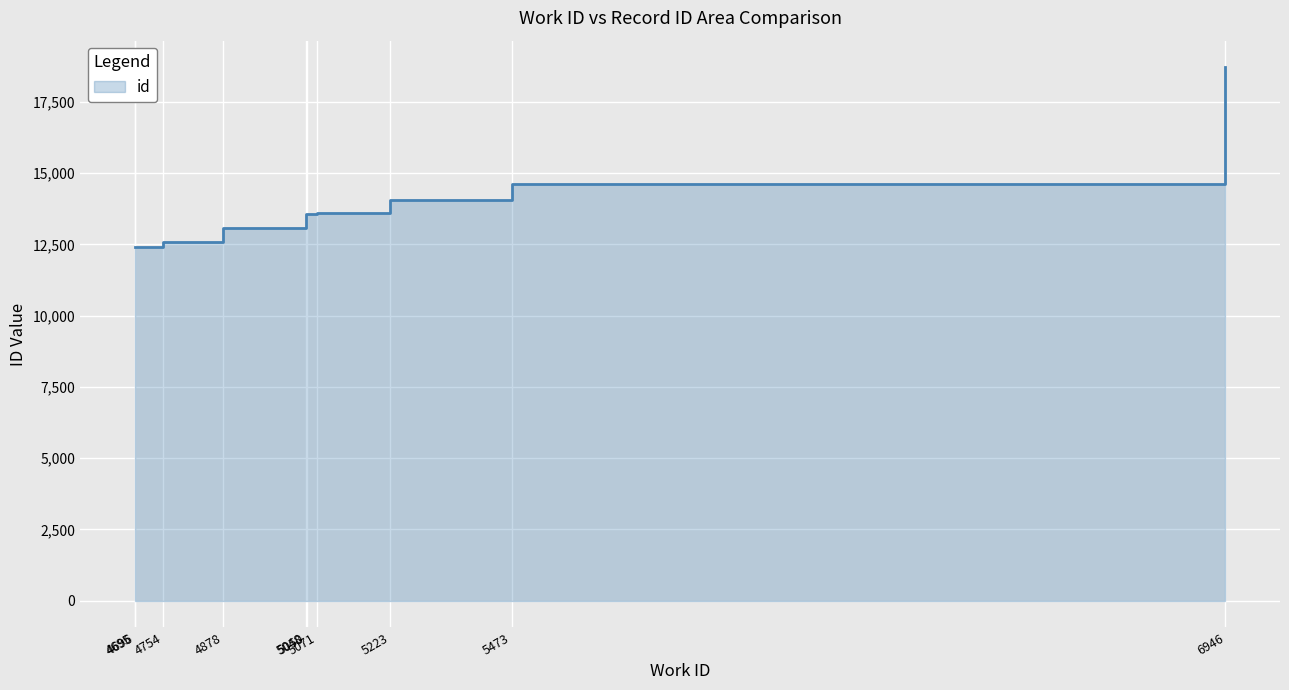

Reading right to left, list all the values displayed in this chart.

6946=18716	5473=14631	5223=14052	5071=13596	5050=13557	5048=13555	4878=13080	4754=12584	4696=12408	4695=12407